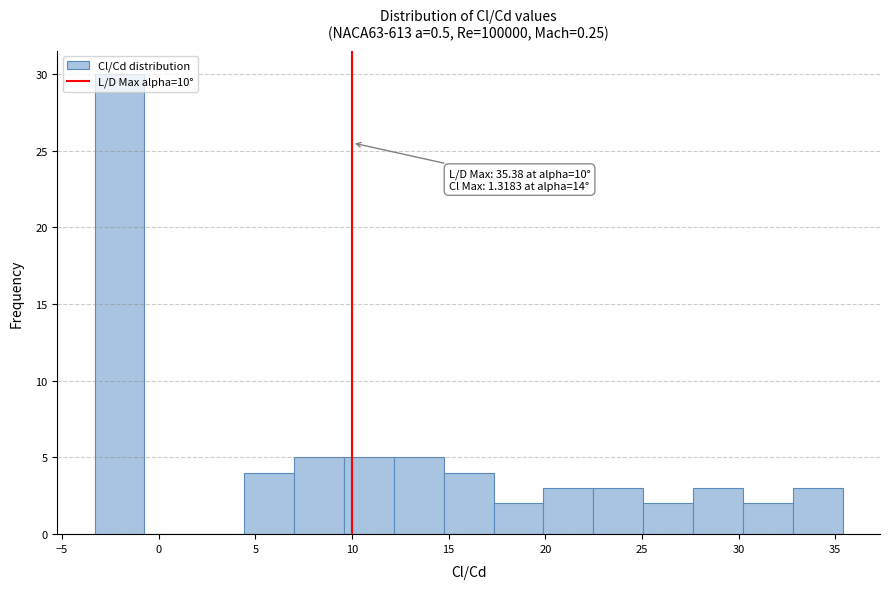

Which range on the x-axis has the tallest bar?

-3.5 to -0.5